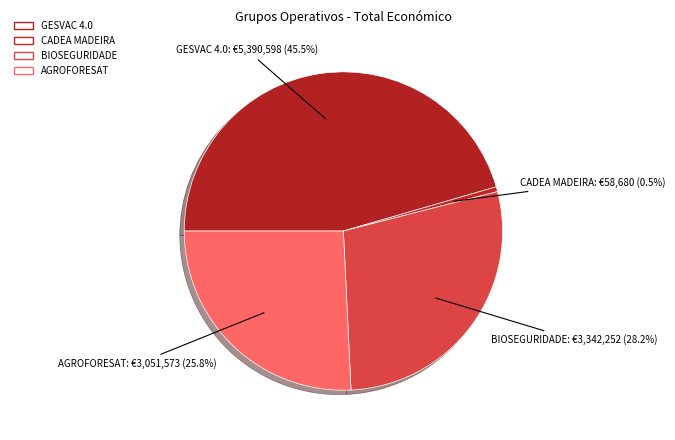

How many slices are in this pie chart?

4